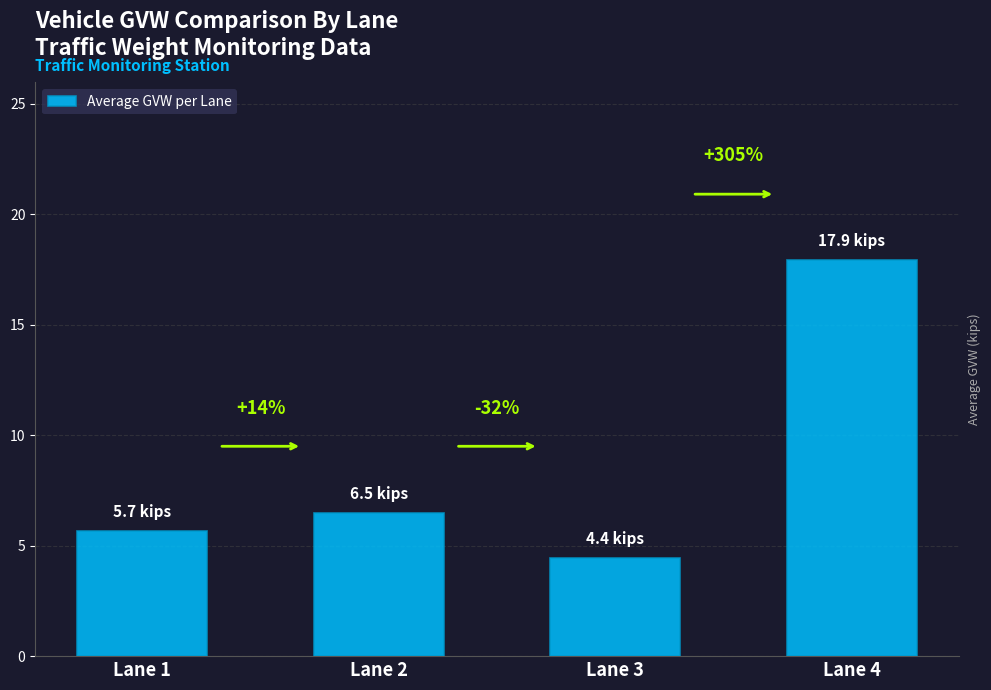

How many bars are there in total?

4